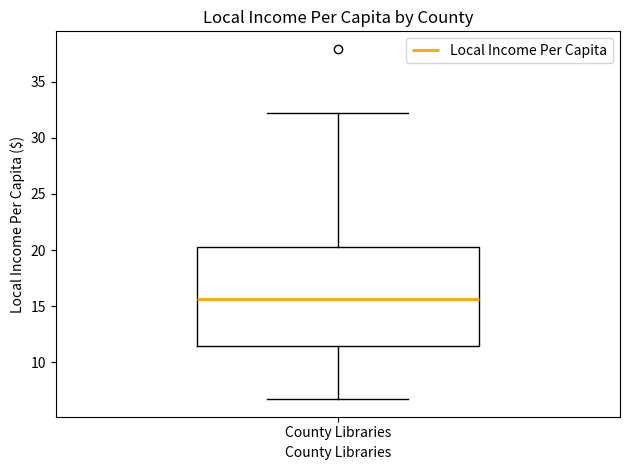

Where is the lower edge of the box for County Libraries on the y-axis? The values are not printed on the chart, so give them approximately, as read against the axis.

11.5